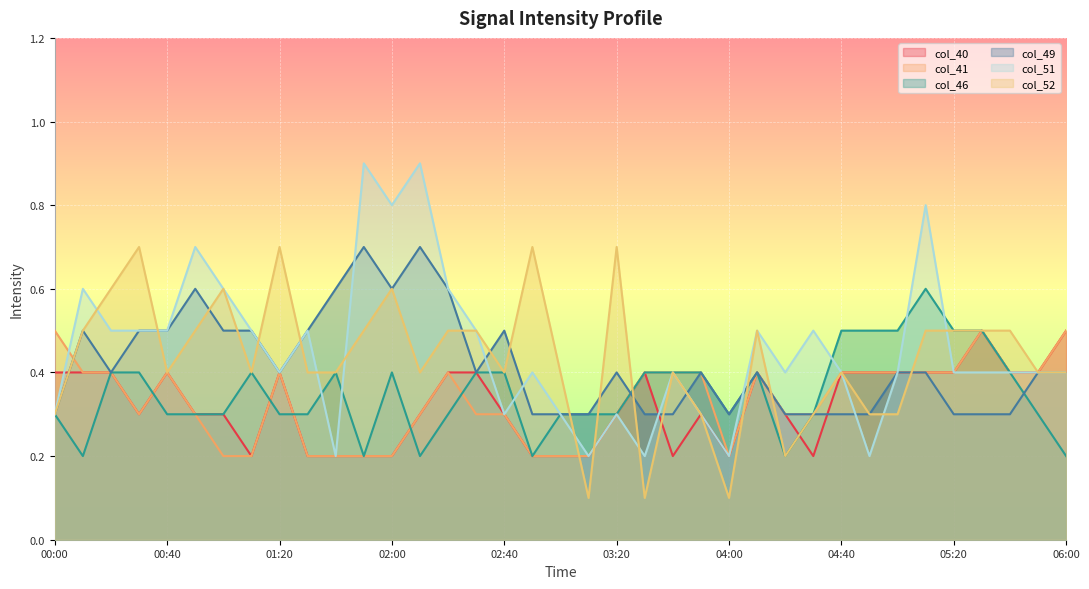

The value of col_40 at 03:50 is 0.3. True or false?

True